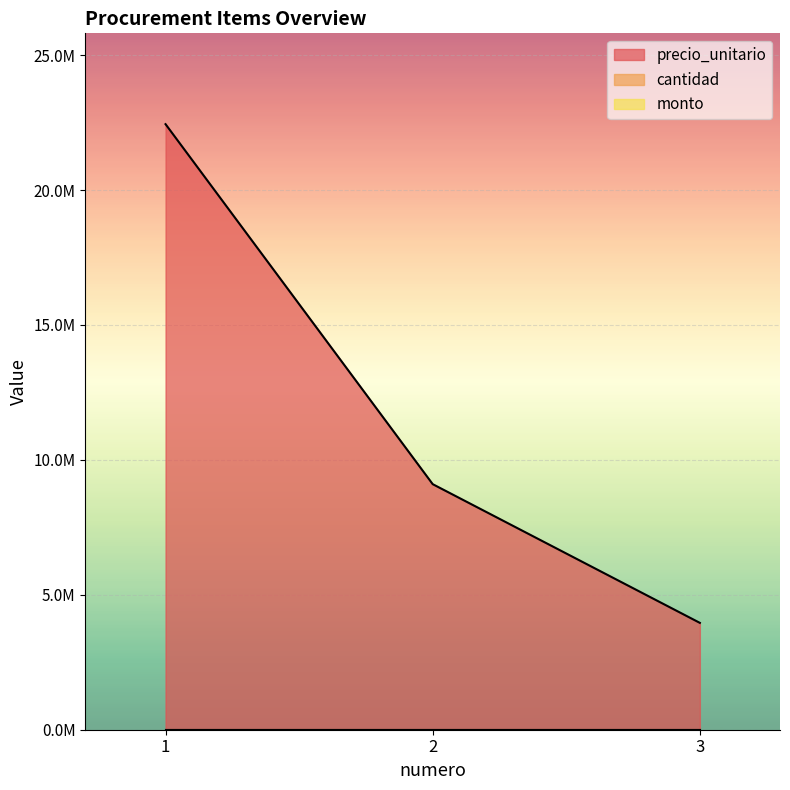

Between 3 and 2, which is larger?

2